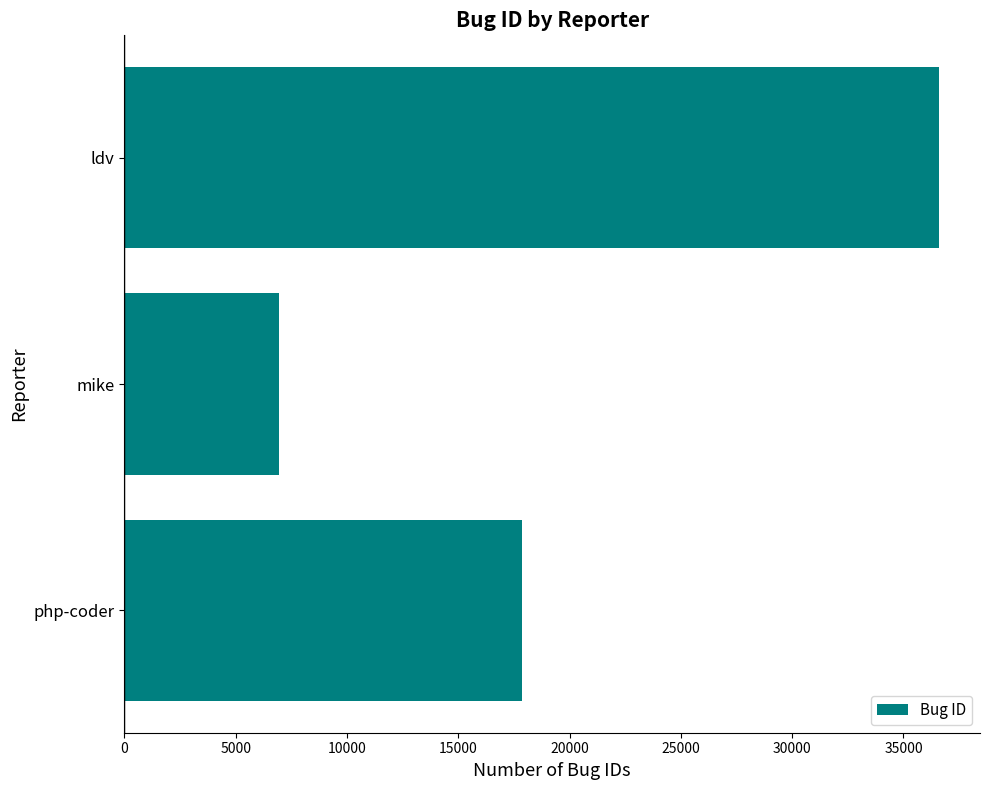

What is the change in value from php-coder to ldv?

+18746